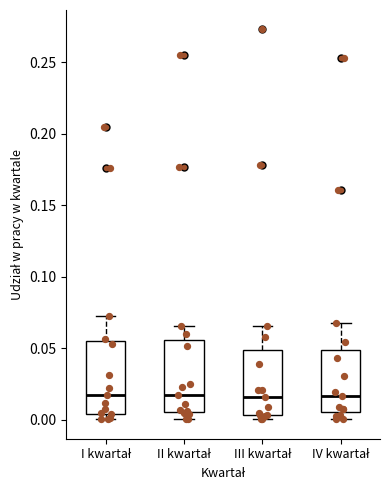

Reading left to right, transcribe this box plot: for each box, give where its median line is, the range the box spans, and where its two whiskers end, as read against the y-axis. The values are not printed on the chart, so give them approximately, as read against the axis.

I kwartał: median 0.015, box 0.005 to 0.055, whiskers 0.000 to 0.075
II kwartał: median 0.015, box 0.005 to 0.055, whiskers 0.000 to 0.065
III kwartał: median 0.015, box 0.005 to 0.050, whiskers 0.000 to 0.065
IV kwartał: median 0.015, box 0.005 to 0.050, whiskers 0.000 to 0.070